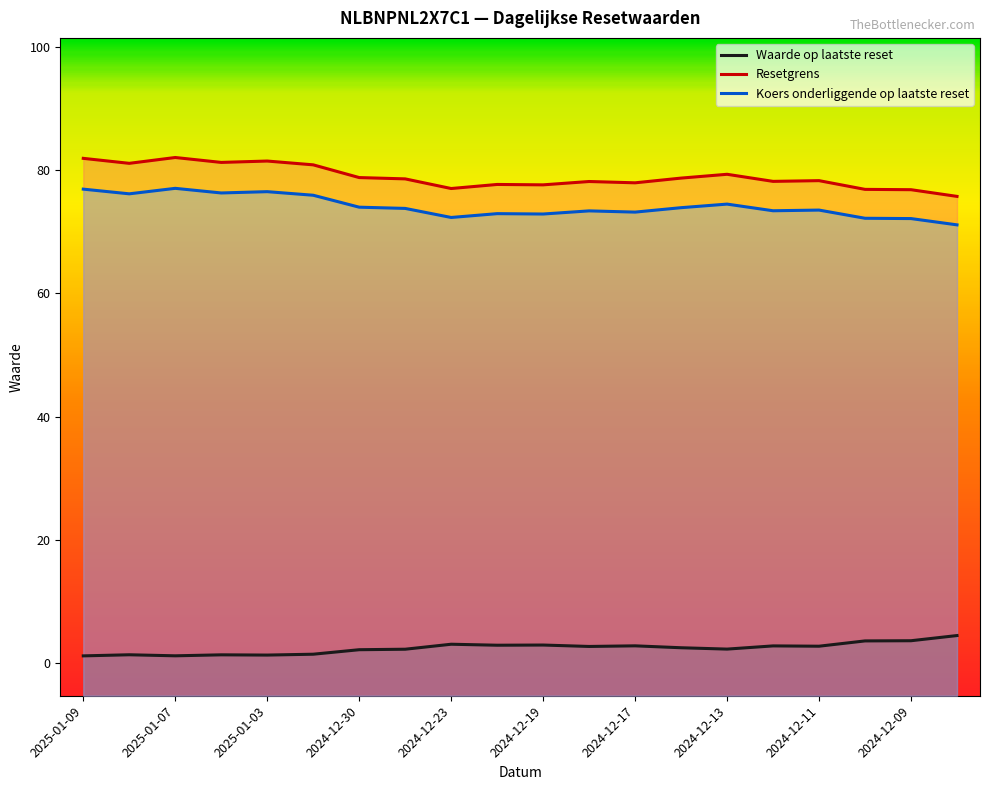

What is the sum of the Resetgrens values at 2024-12-13 and 2024-12-23?

156.4